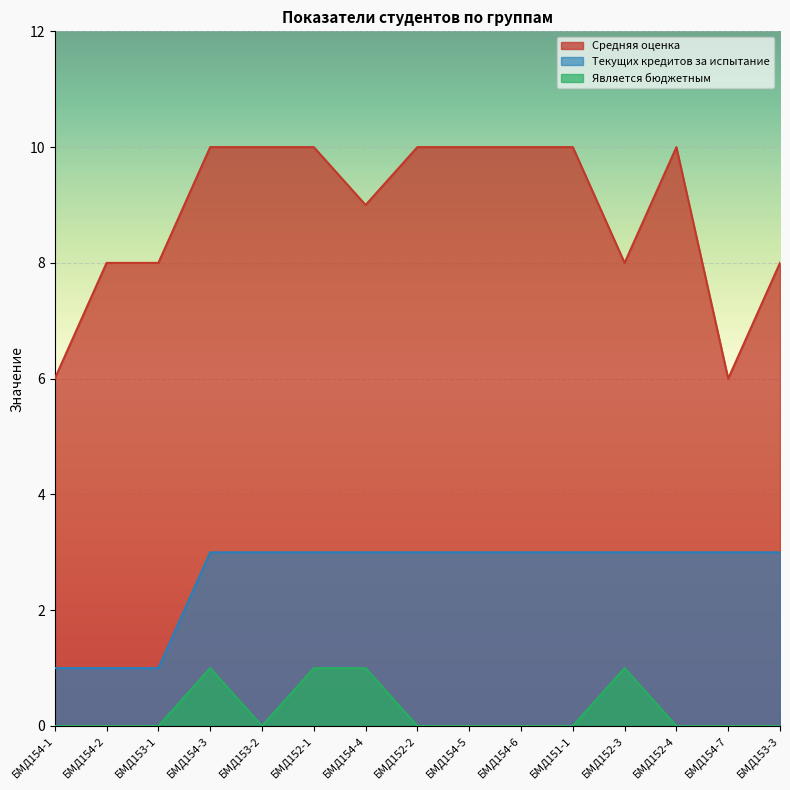

Where is the first local minimum for Является бюджетным?

БМД153-2